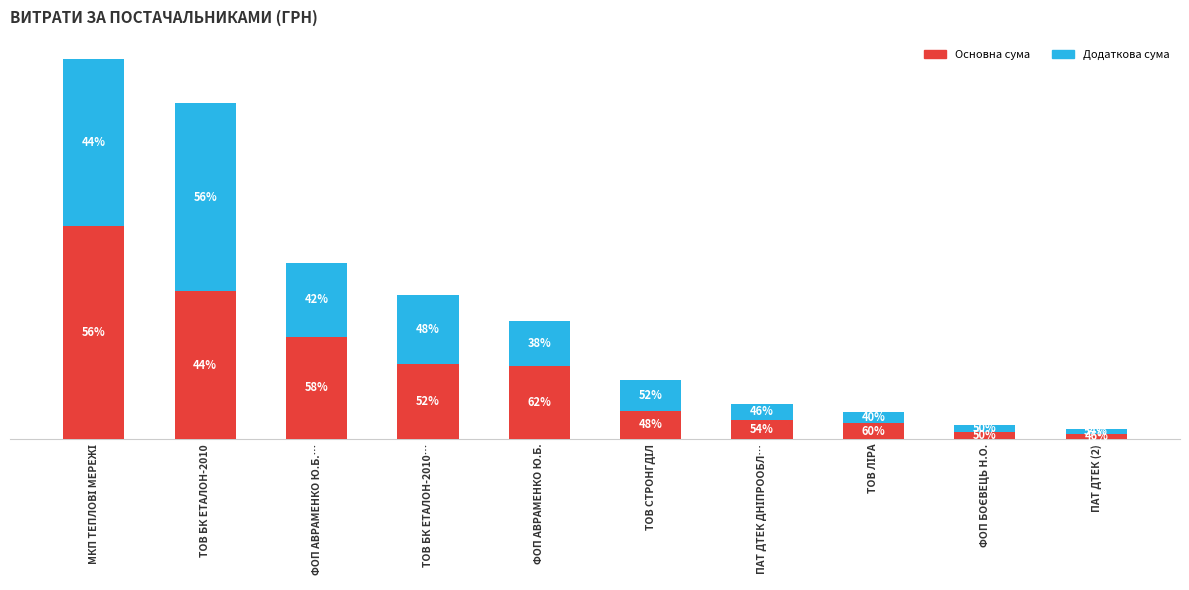

True or false: Основна сума has a value of 19858 at ТОВ ЛІРА.

True